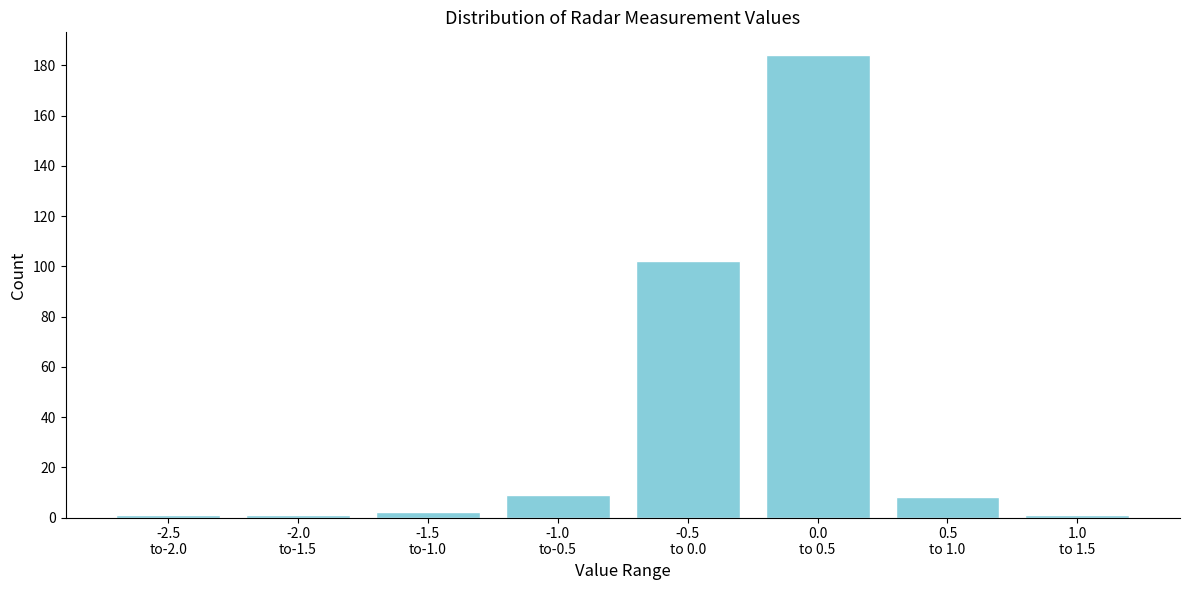

Reading right to left, list all the values displayed in this chart.

1	8	184	102	9	2	1	1